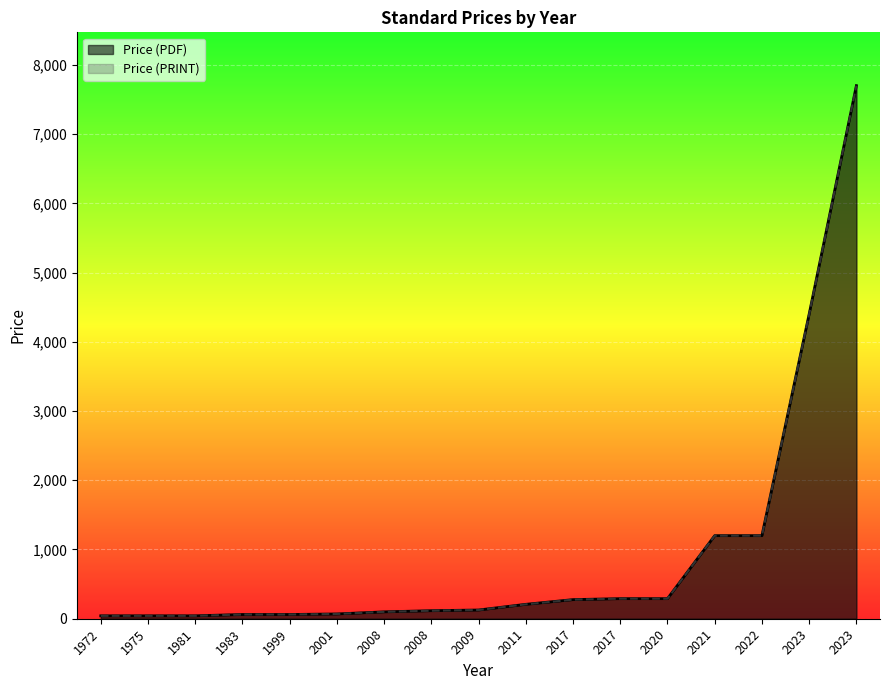

Reading left to right, transcribe all the data shown in this chart.

Price (PDF): 42.0	42.0	42.0	61.0	61.0	69.0	99.3	116.0	126.0	208.0	276.0	290.0	290.0	1200.0	1200.0	4400.0	7700.0
Price (PRINT): 42.0	42.0	42.0	61.0	61.0	69.0	99.3	116.0	126.0	208.0	276.0	290.0	290.0	1200.0	1200.0	4400.0	7700.0